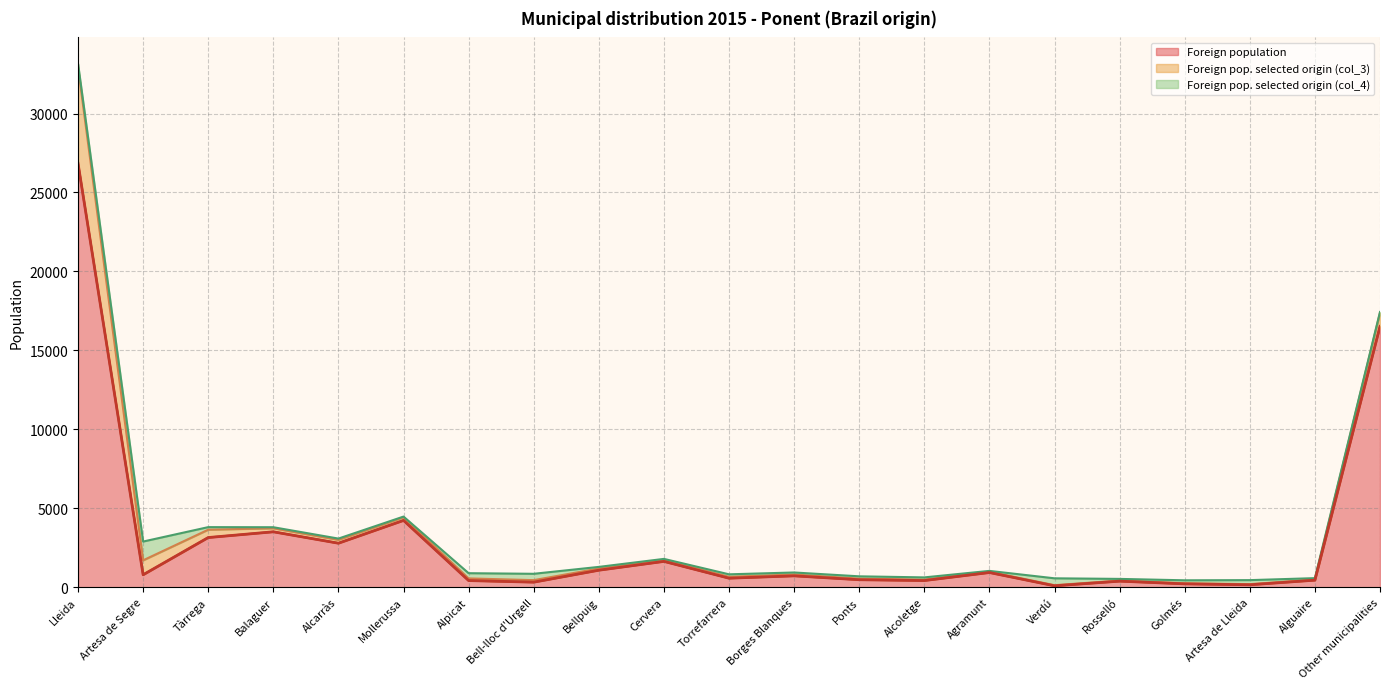

What are all the series names shown in the legend?

Foreign population, Foreign pop. selected origin (col_3), Foreign pop. selected origin (col_4)